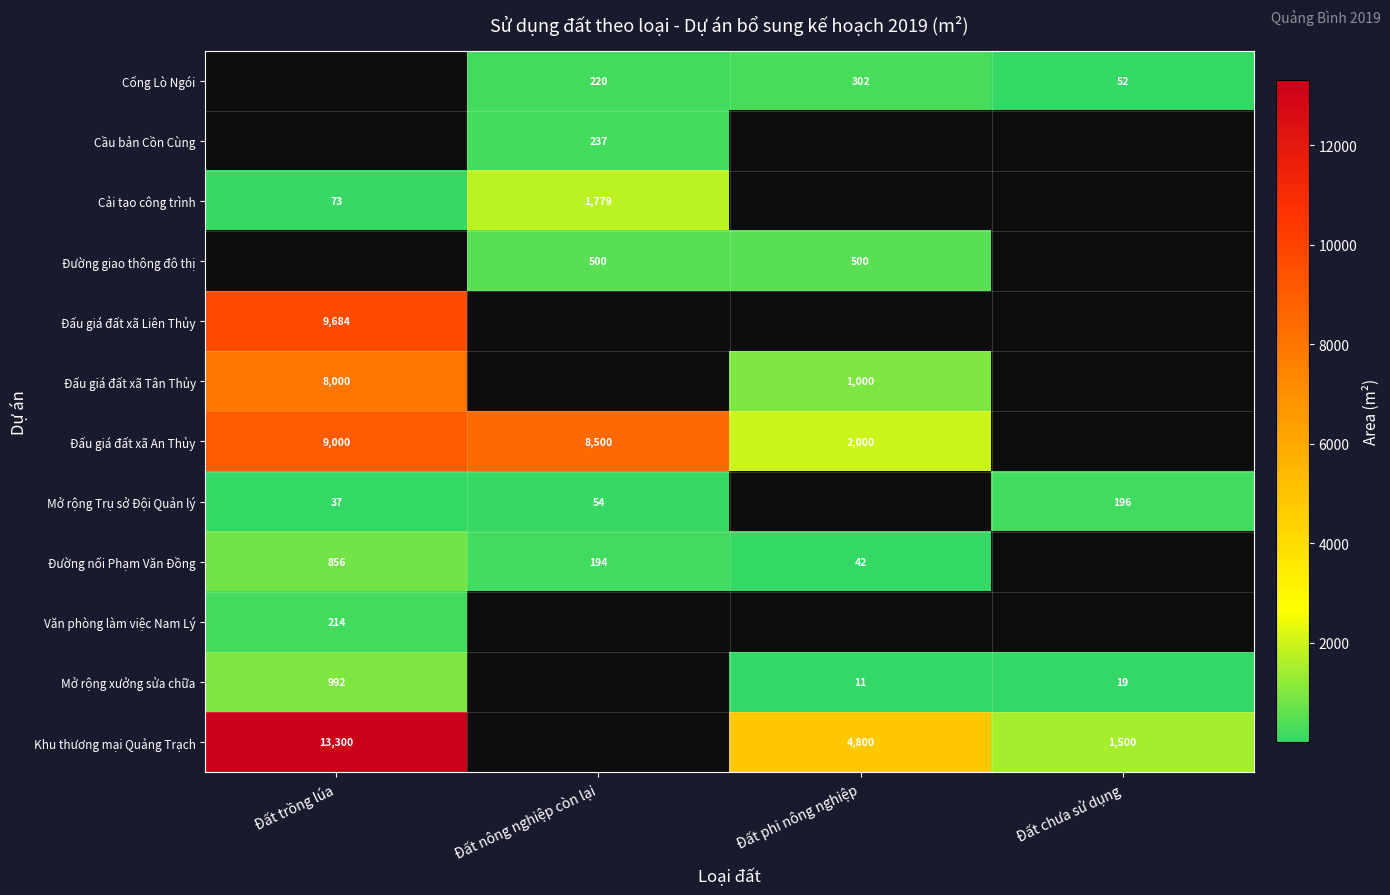

The Đường giao thông đô thị series shows 874 at Đất nông nghiệp còn lại. True or false?

False